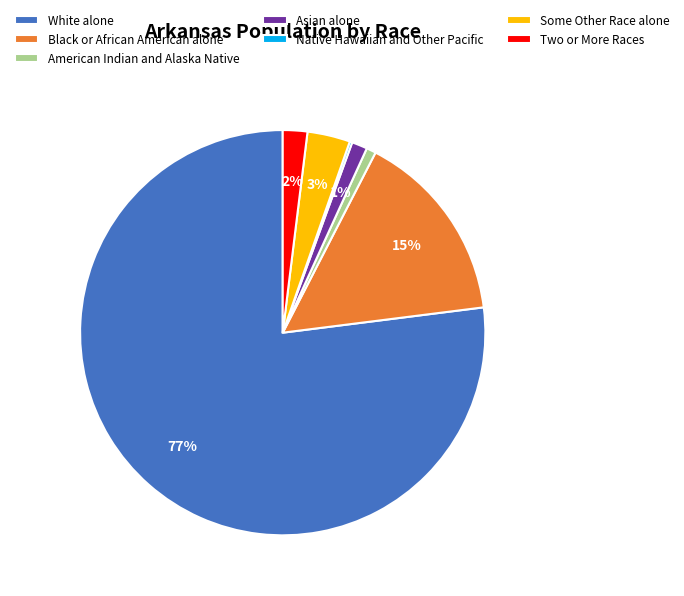

Does Asian alone account for over 50% of the chart?

No